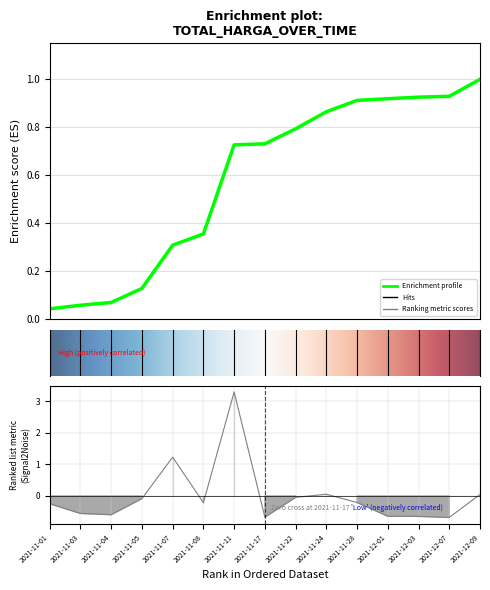

How many points are lower than both their immediate neighbors (excluding endpoints)?

4